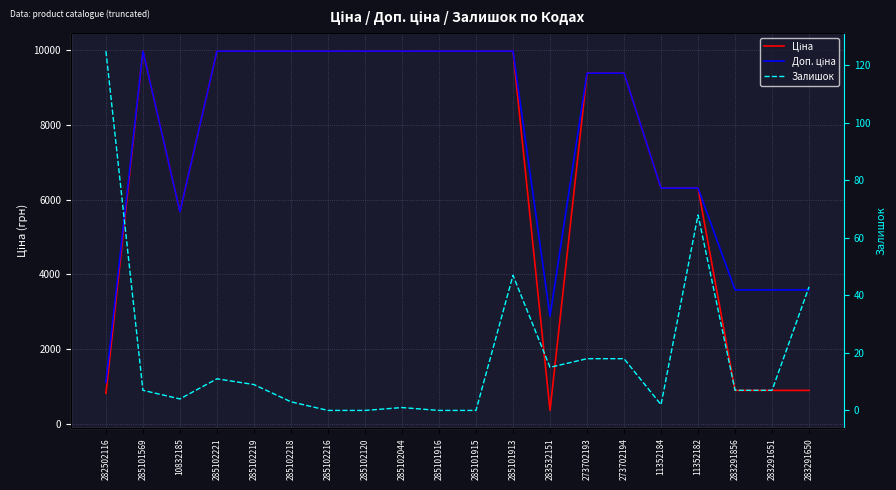

What is the average value of the Ціна series?

7033.8